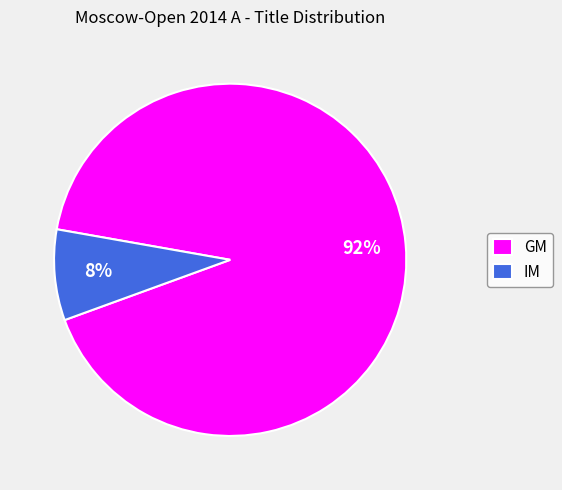

True or false: GM accounts for 92% of the total.

True